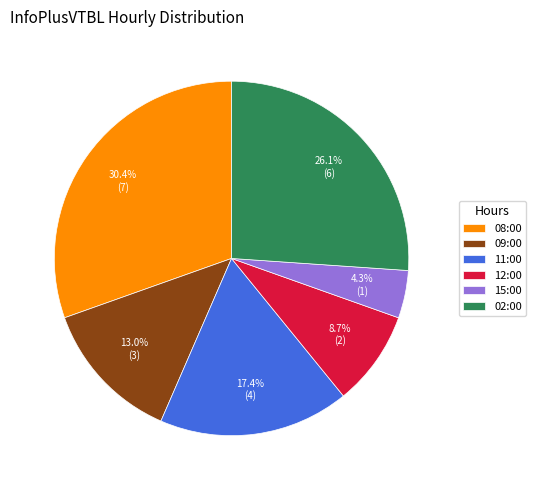

What is the ratio of the value at 11:00 to the value at 09:00?

1.3